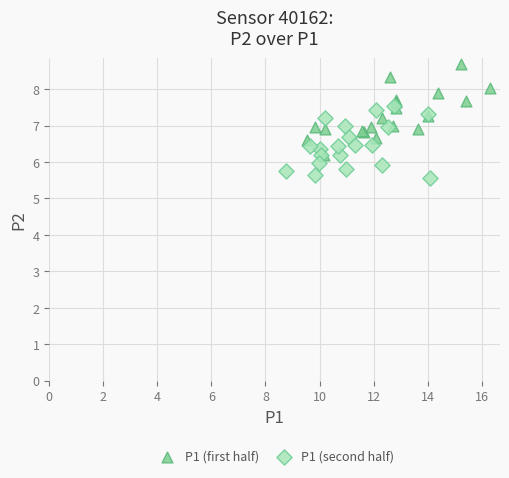

Which series contains the highest Y value?

P1 (first half)